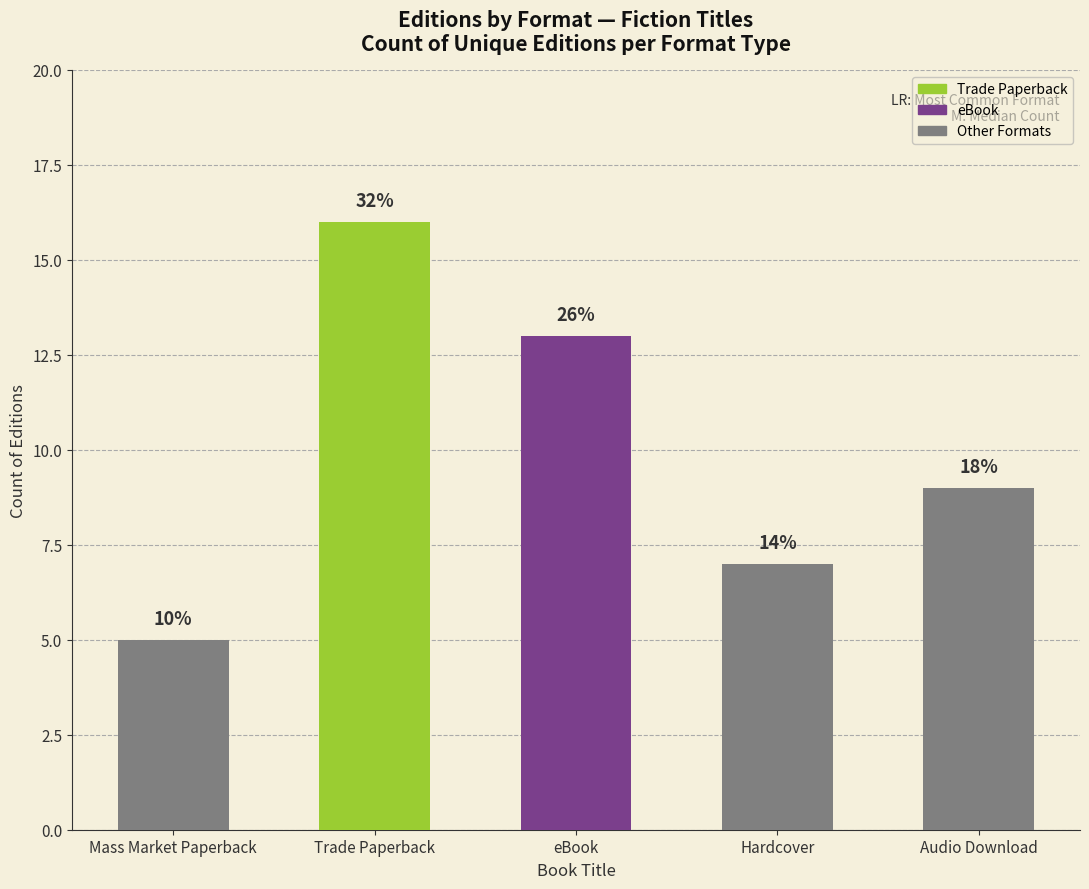

What is the difference between the second highest and minimum values?

8